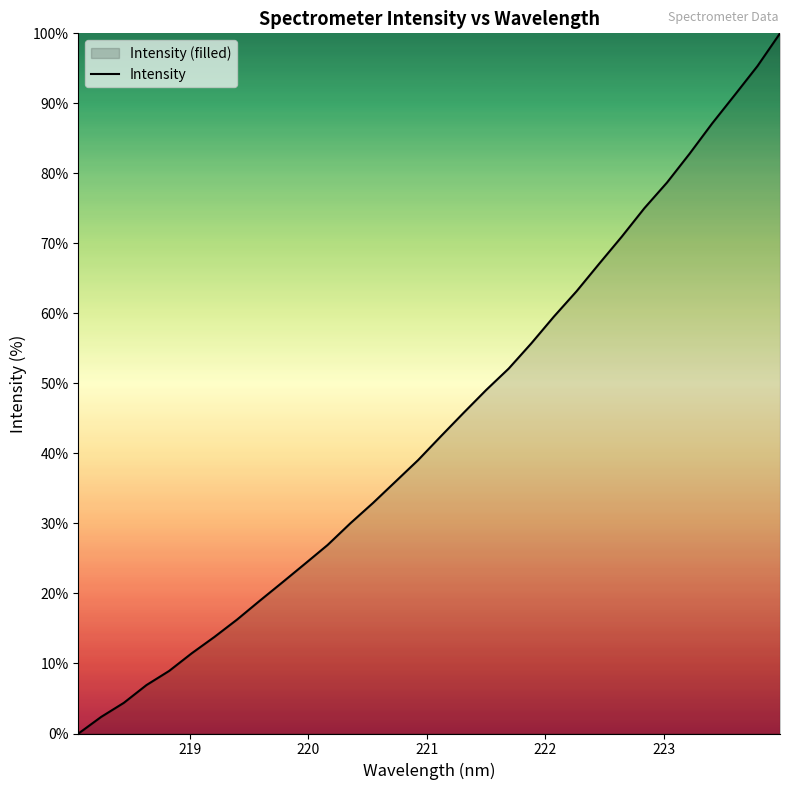

What is the maximum value shown in the chart?

100.0